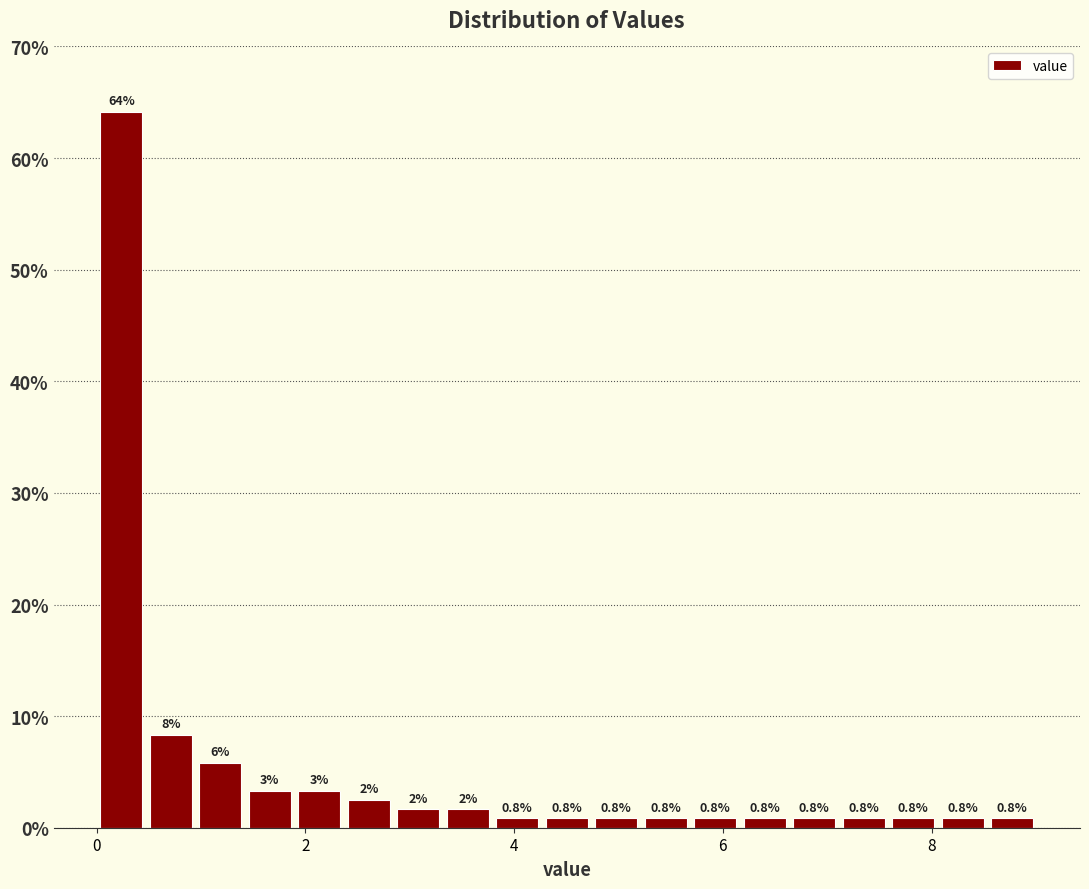

Read against the x-axis, roughly where is the centre of the tallest bar?

0.2